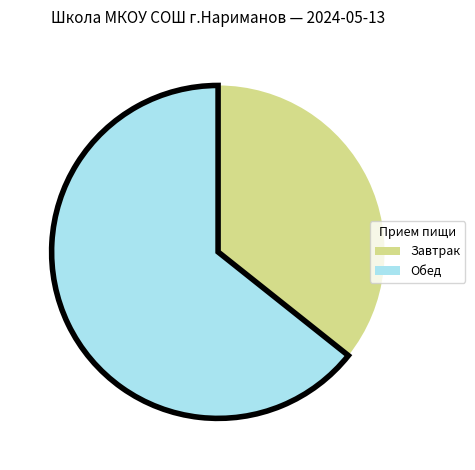

Is there any slice that represents more than half of the pie?

Yes